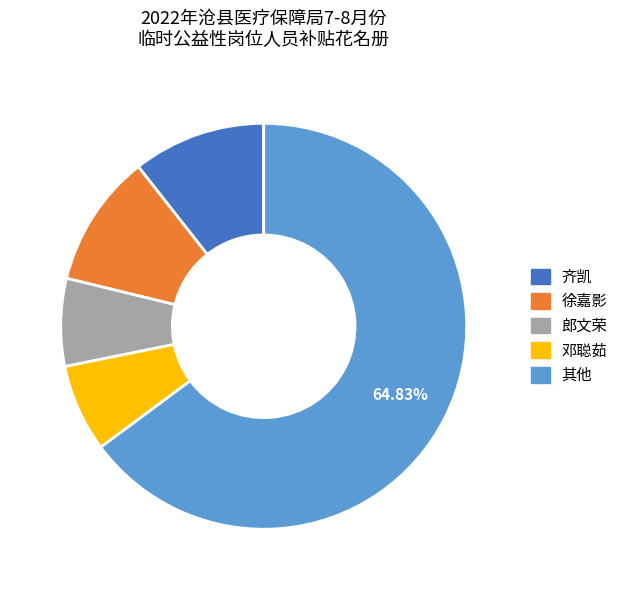

How many slices are in this pie chart?

5